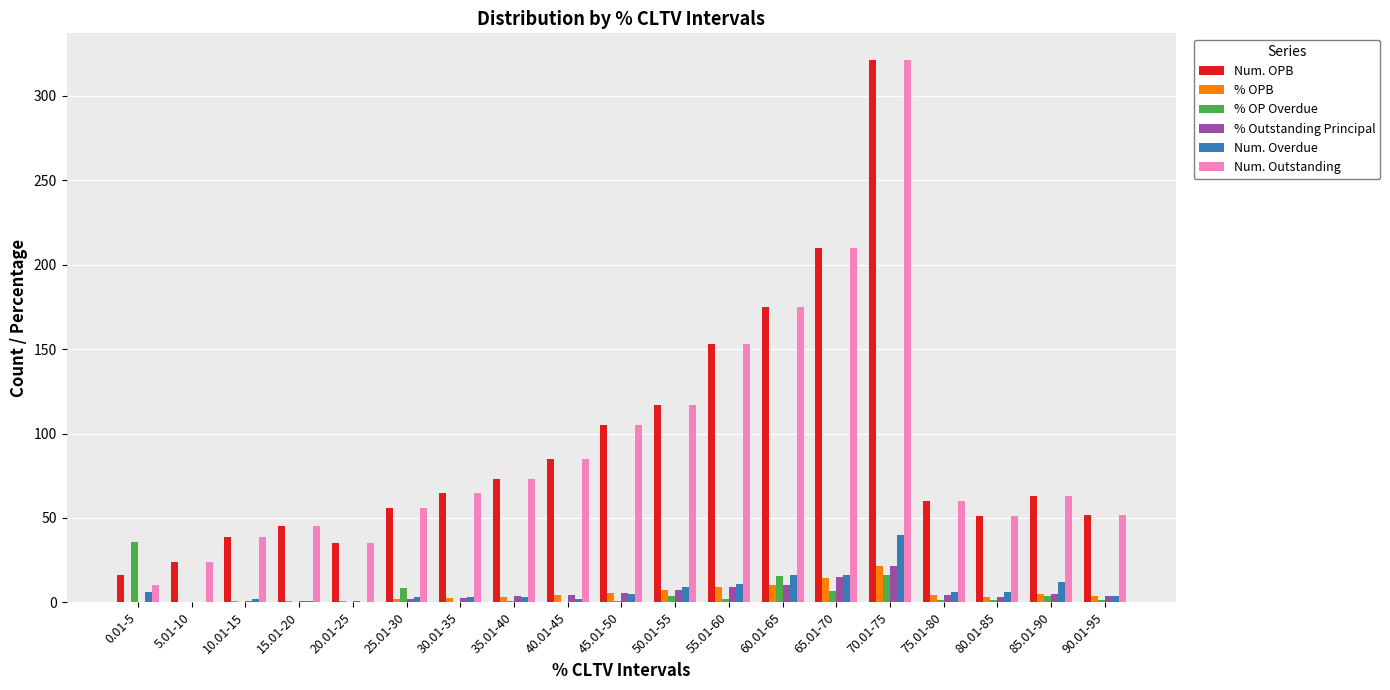

Which series has the largest range (max minus min)?

Num. Outstanding